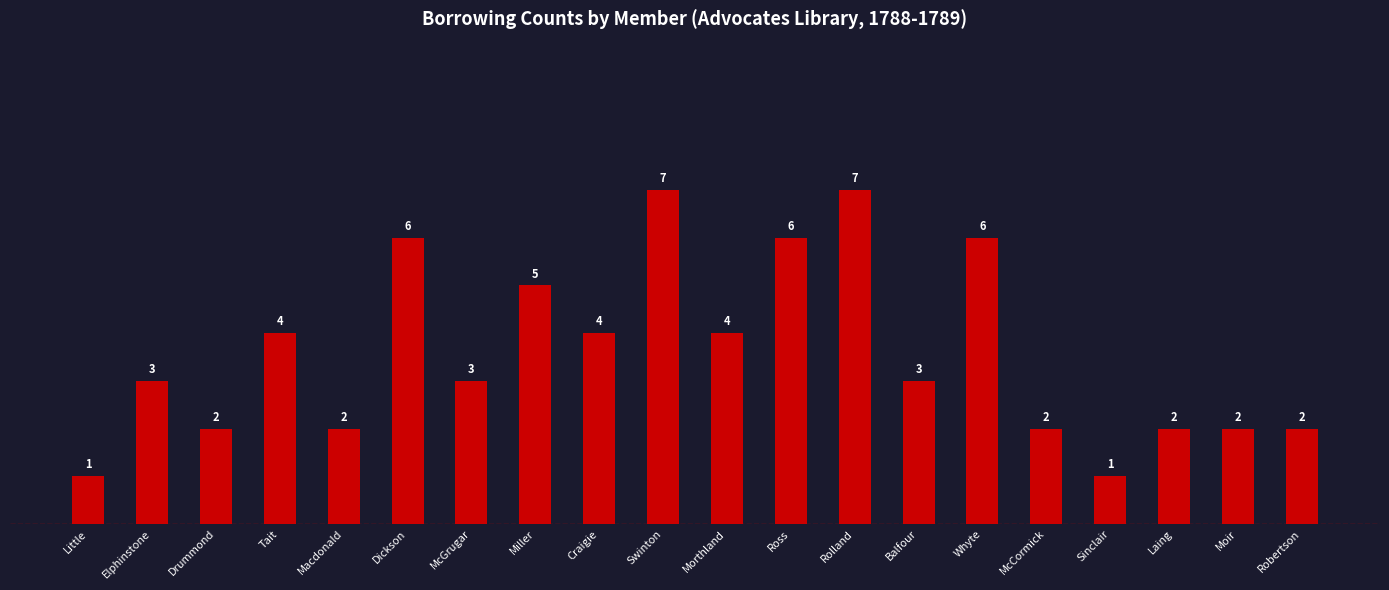

How many bars are there in total?

20